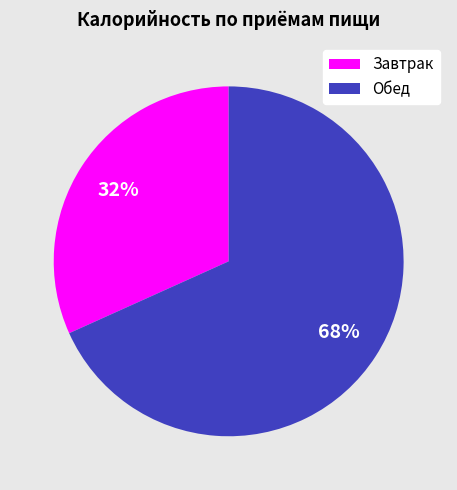

What percentage is the Завтрак slice, to the nearest percent?

32%